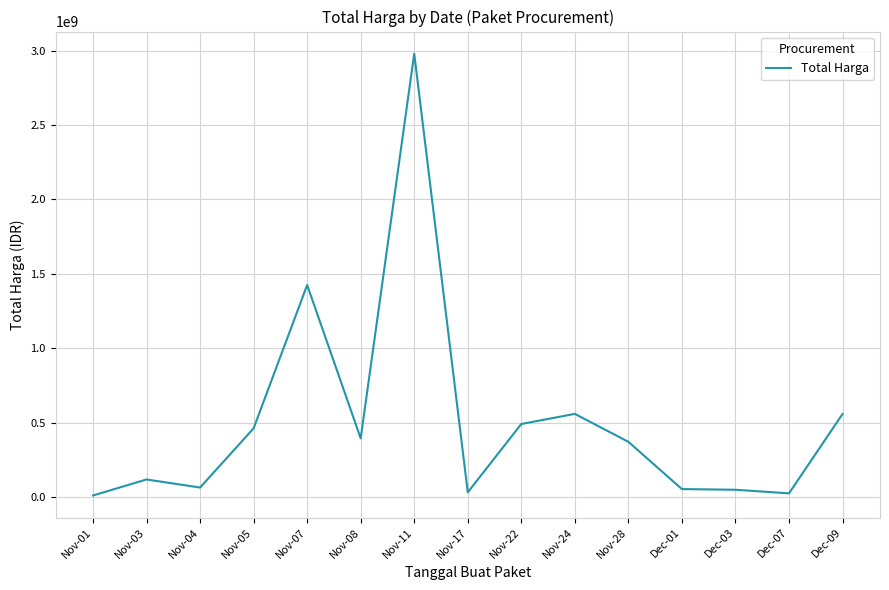

Which category has the highest value across all series?

Nov-11